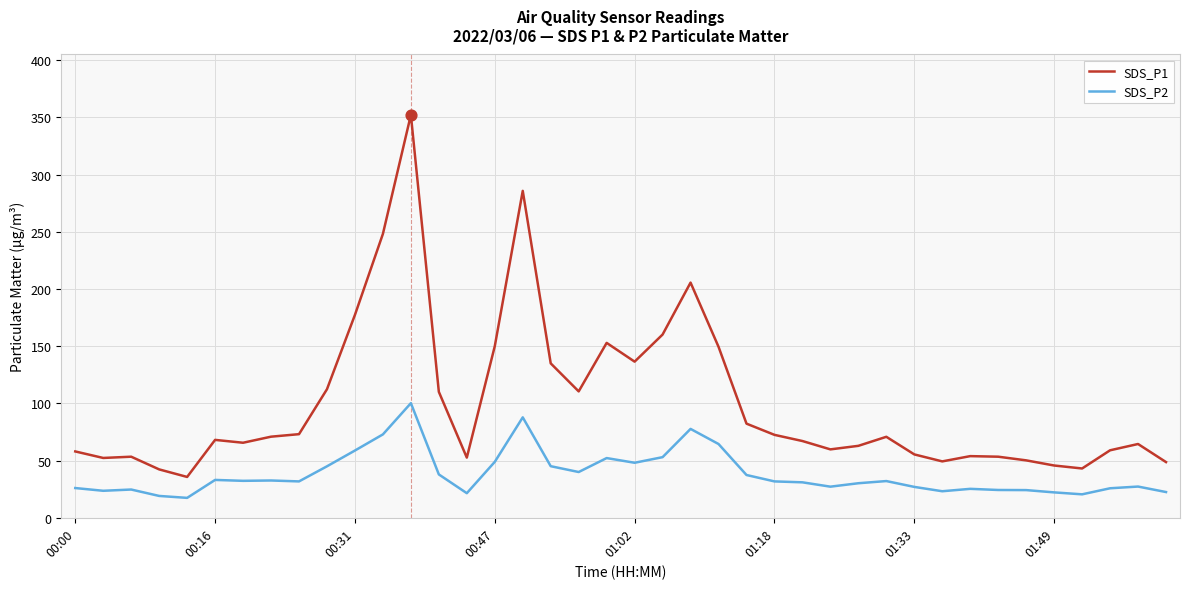

Which series has the largest total across all categories?

SDS_P1